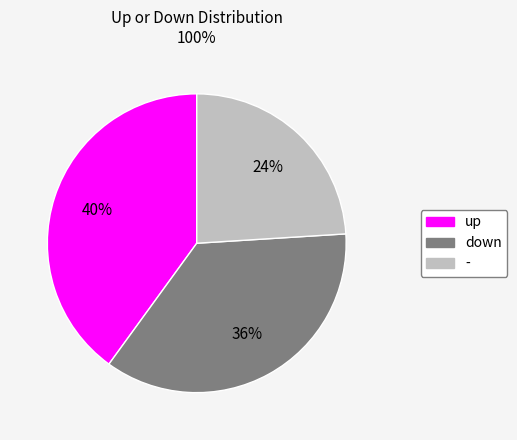

Which slice is the largest?

up